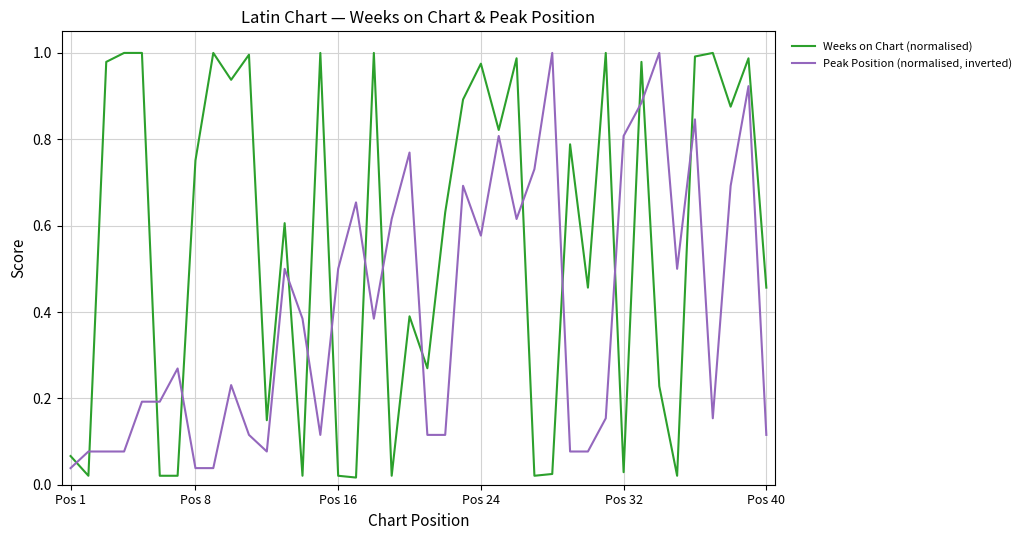

Which series has the largest total across all categories?

Weeks on Chart (normalised)